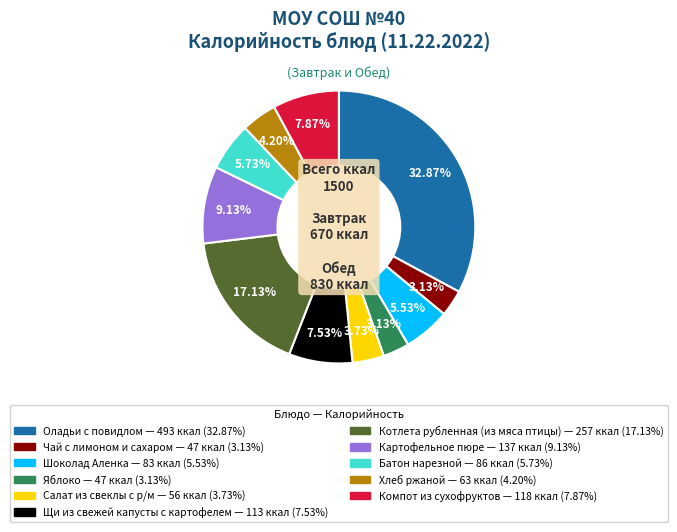

True or false: Картофельное пюре accounts for 9% of the total.

True